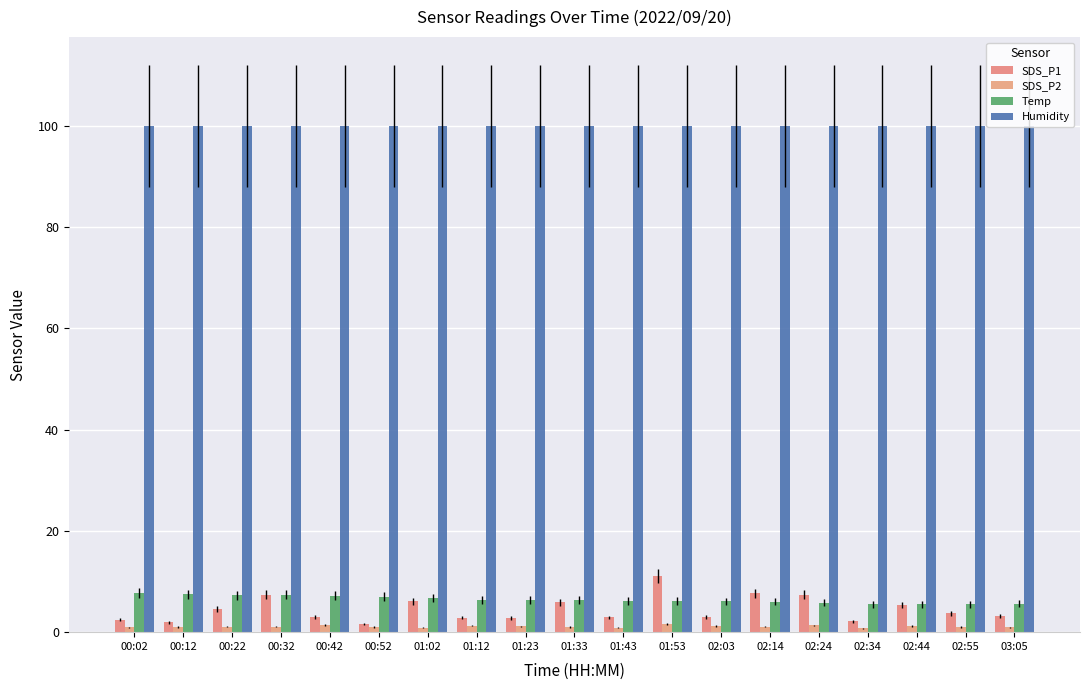

True or false: SDS_P1 has a value of 2.5 at 00:02.

True